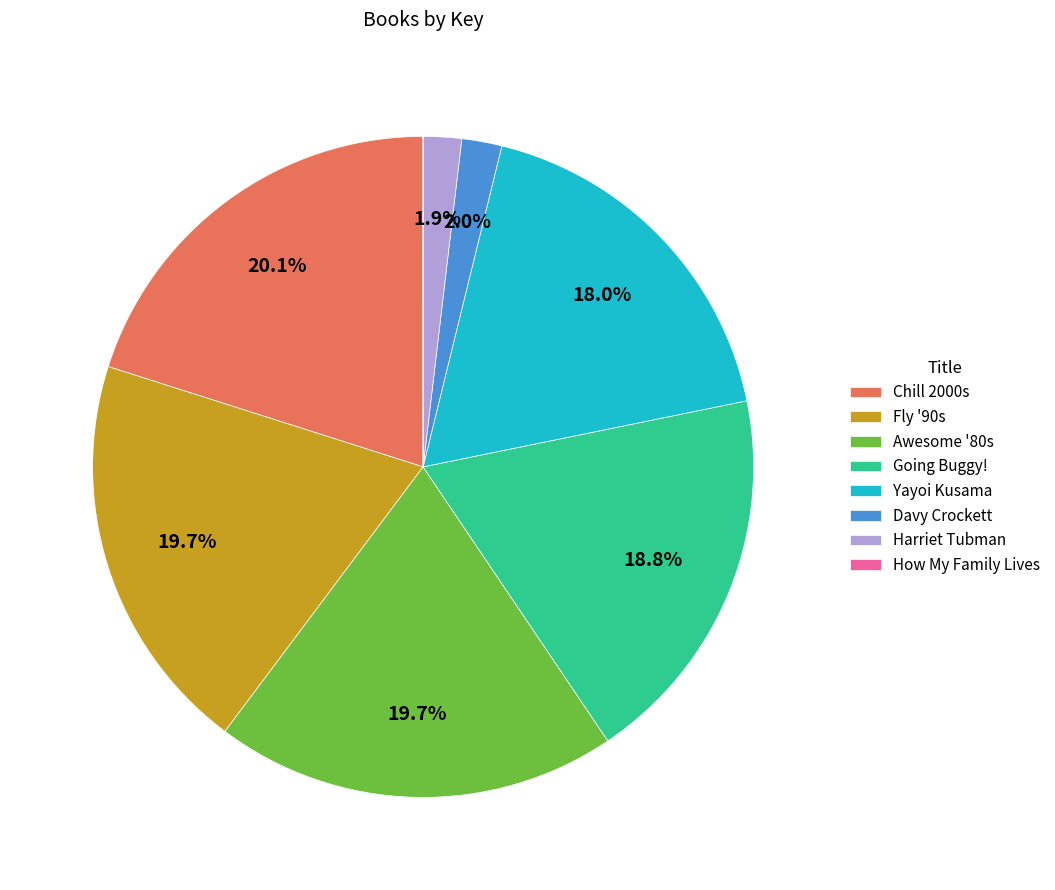

The Going Buggy! slice represents 19% of the pie. True or false?

True